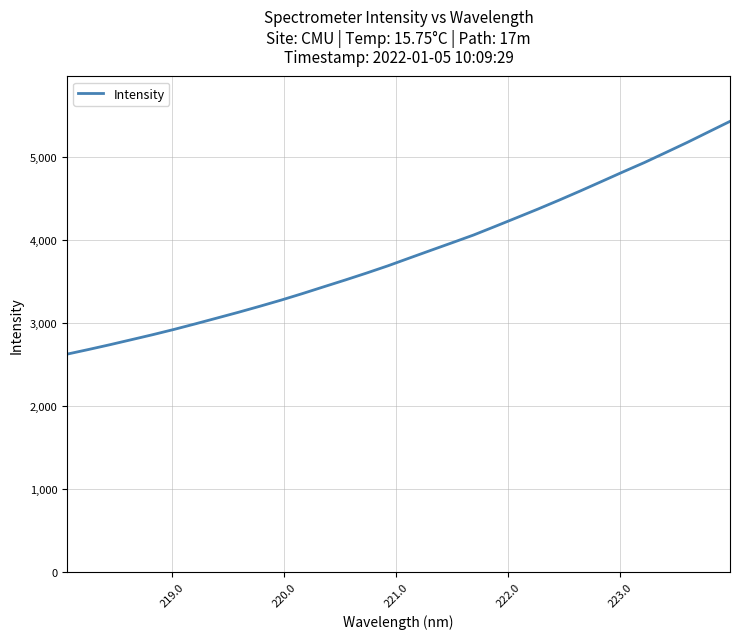

How many lines are shown in the chart?

1